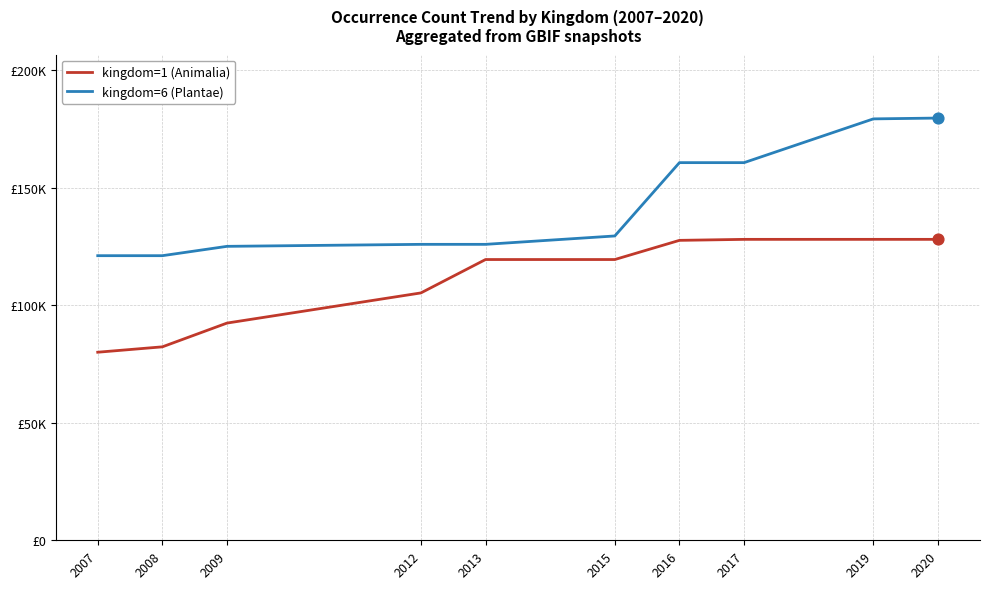

What are all the series names shown in the legend?

kingdom=1 (Animalia), kingdom=6 (Plantae)